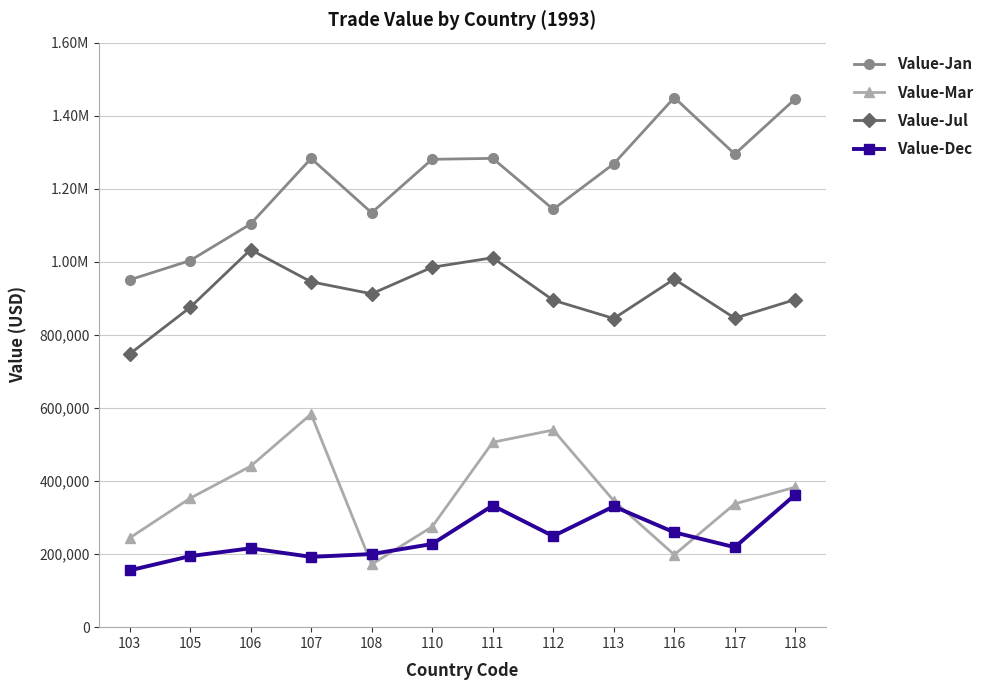

What is the value of the Value-Dec point at the 10th from the left?

259522